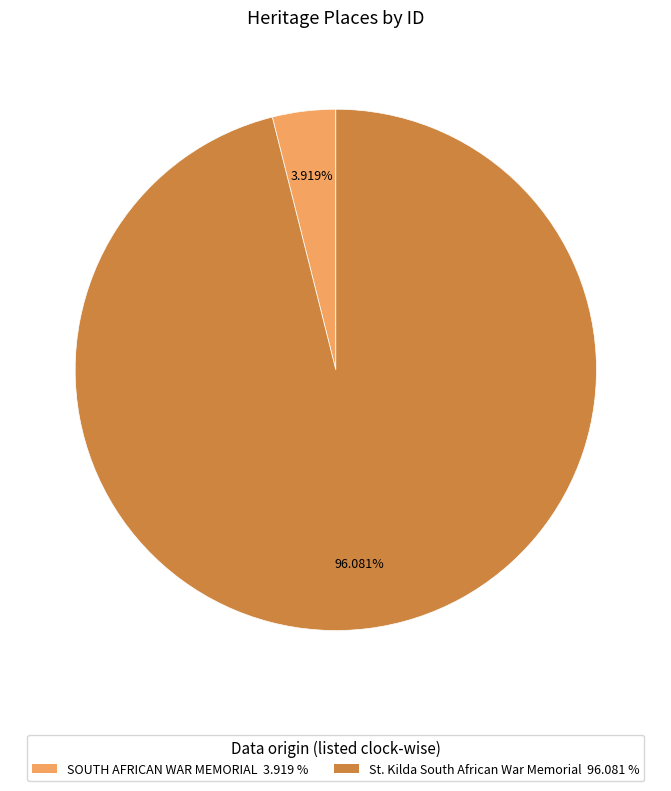

How many slices are in this pie chart?

2